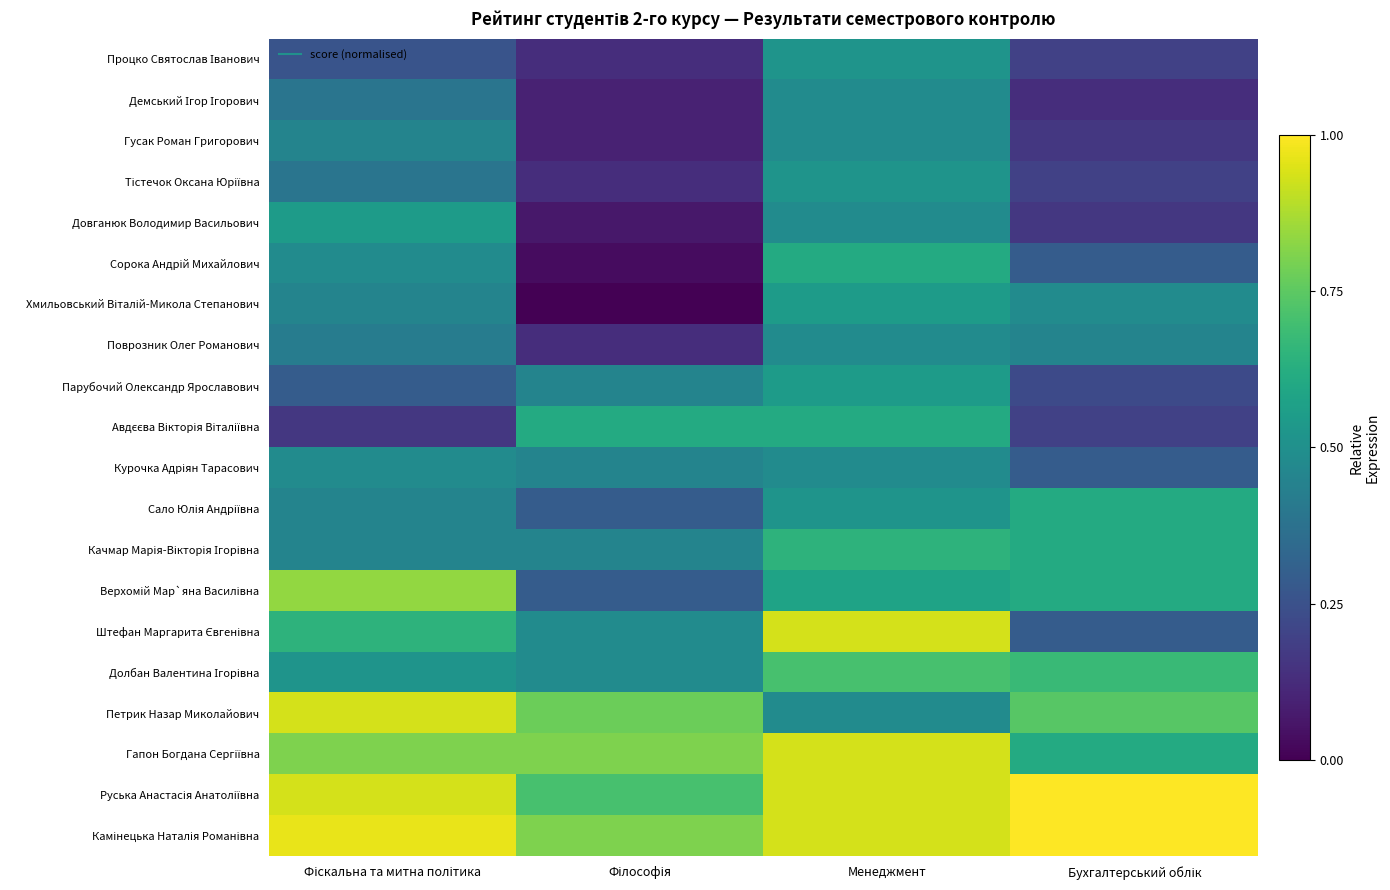

How many series are shown in this chart?

20